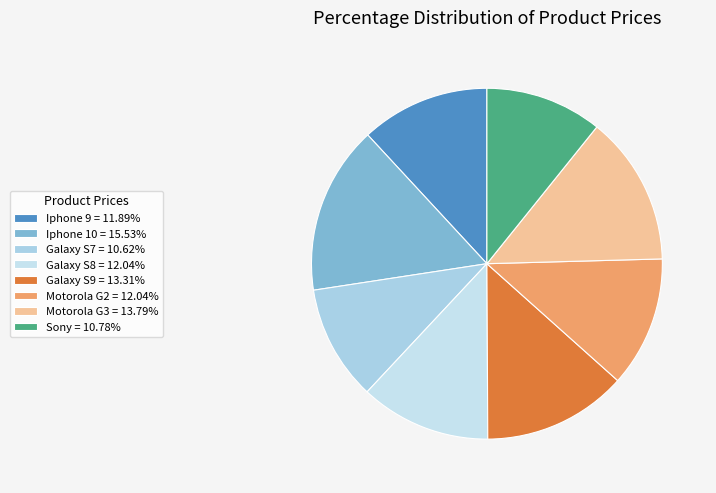

The Galaxy S8 slice represents 5% of the pie. True or false?

False